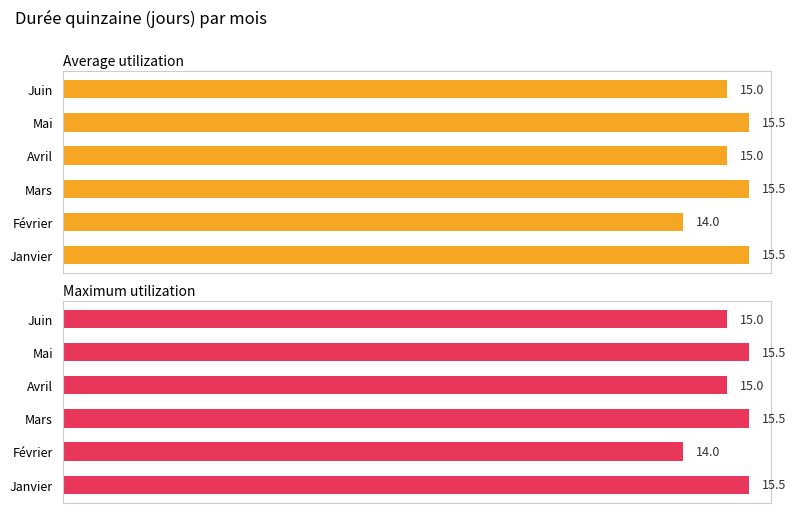

Which series has the largest range (max minus min)?

Average utilization